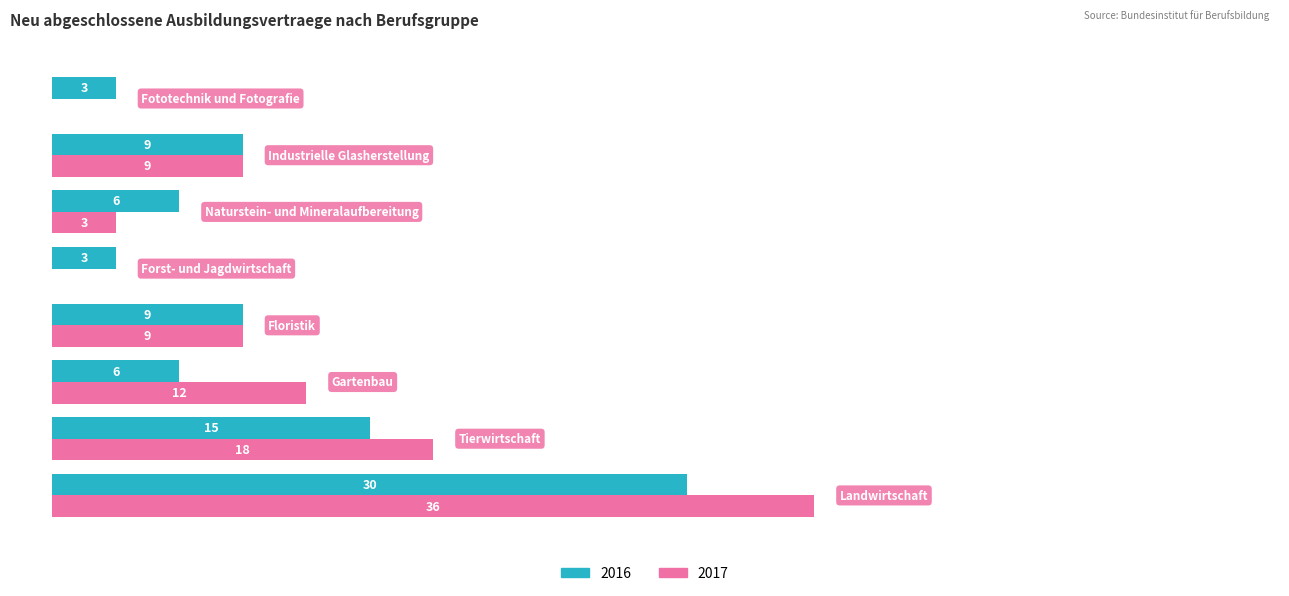

What is the maximum value for 2017?

36